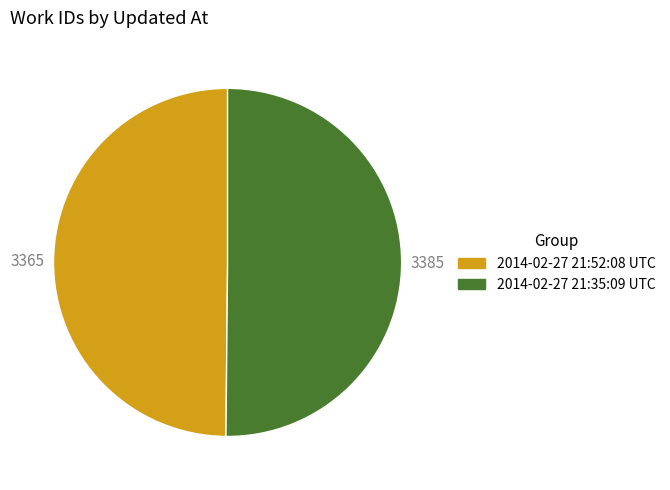

The 2014-02-27 21:35:09 UTC slice represents 50% of the pie. True or false?

True